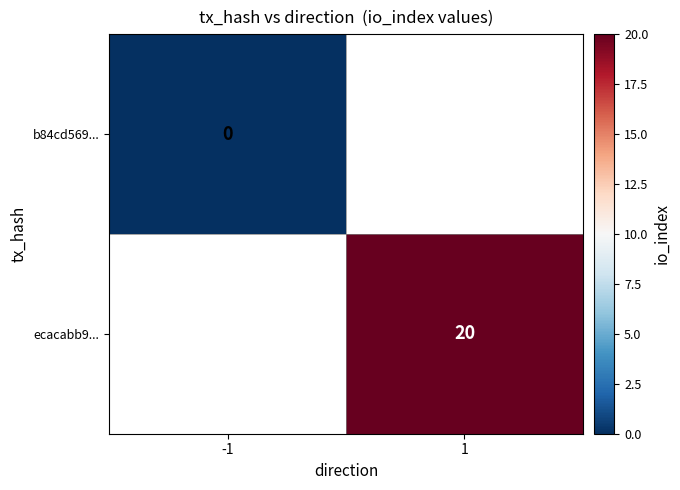

Is the value of ecacabb9... at 1 greater than the value of b84cd569... at -1?

Yes